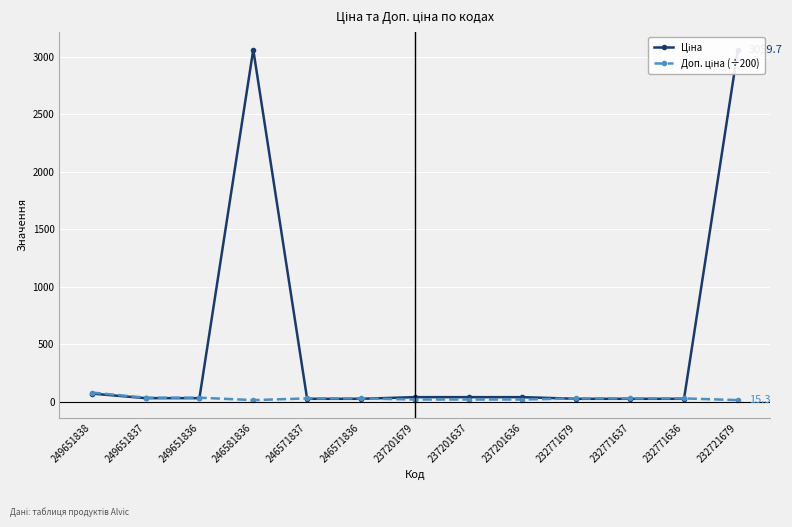

True or false: Ціна has more than 1 points higher than both neighbors.

False